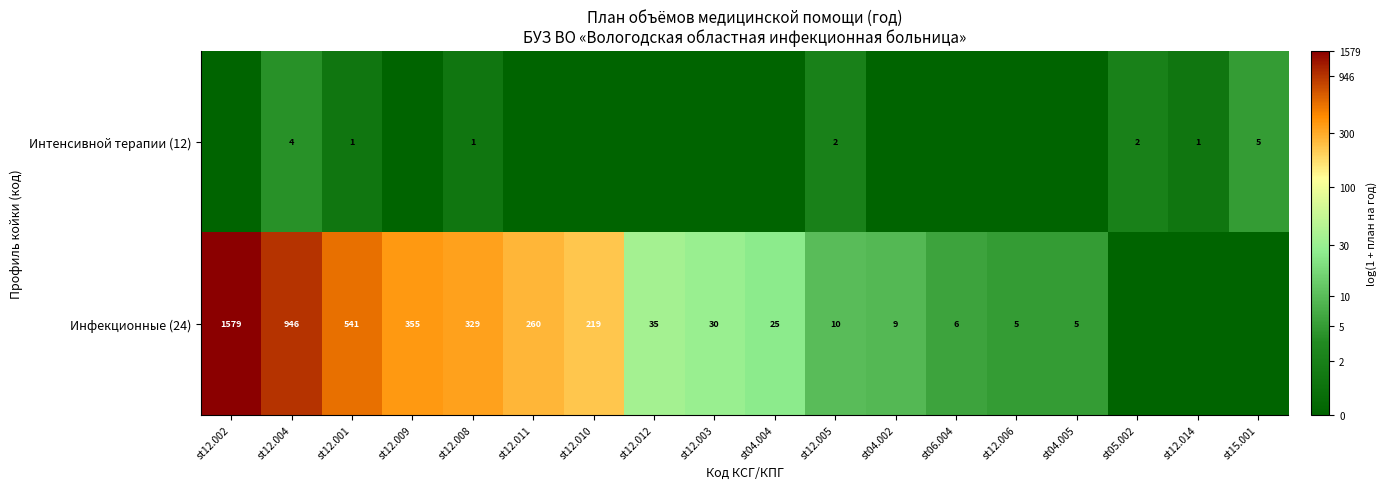

True or false: Инфекционные (24) has a value of 1 at st04.005.

False